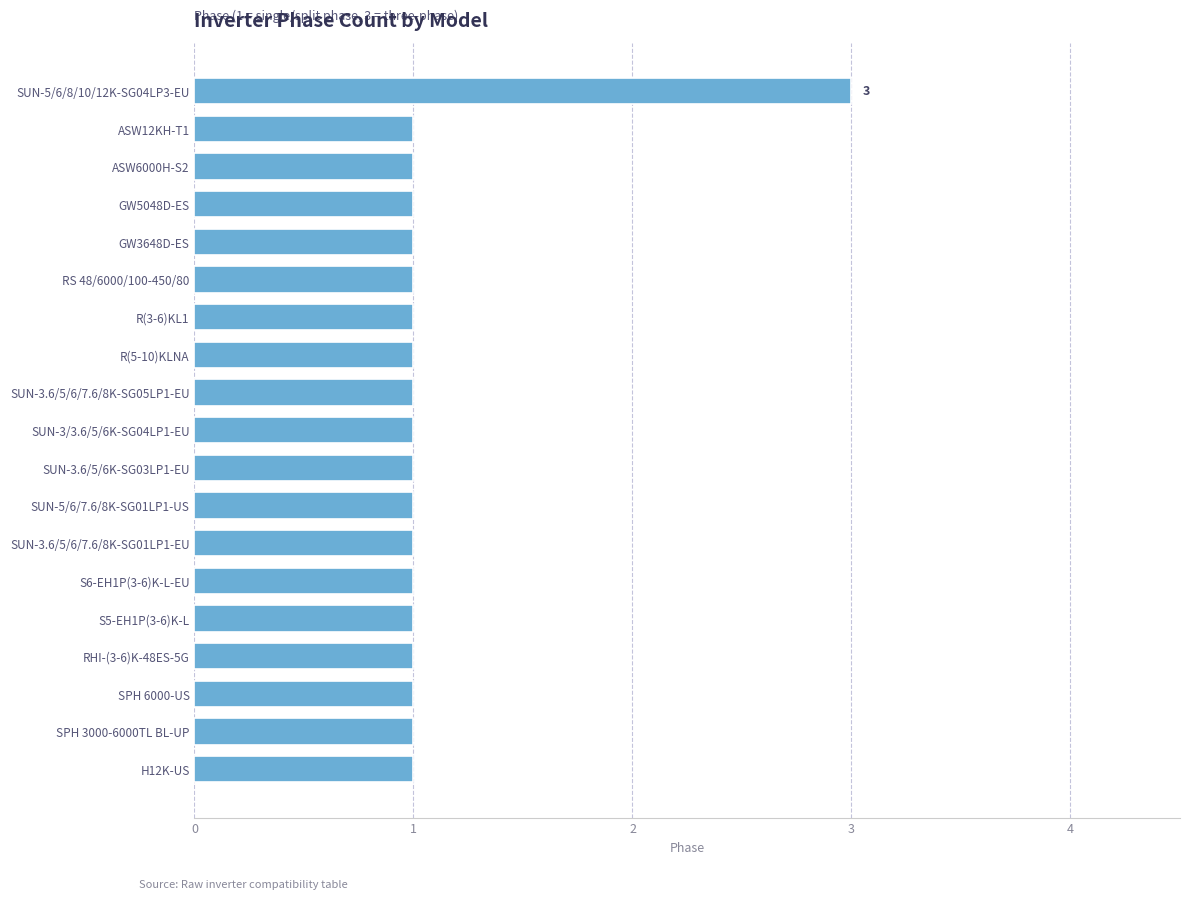

Reading bottom to top, what are all the values shown in this chart?

H12K-US=1	SPH 3000-6000TL BL-UP=1	SPH 6000-US=1	RHI-(3-6)K-48ES-5G=1	S5-EH1P(3-6)K-L=1	S6-EH1P(3-6)K-L-EU=1	SUN-3.6/5/6/7.6/8K-SG01LP1-EU=1	SUN-5/6/7.6/8K-SG01LP1-US=1	SUN-3.6/5/6K-SG03LP1-EU=1	SUN-3/3.6/5/6K-SG04LP1-EU=1	SUN-3.6/5/6/7.6/8K-SG05LP1-EU=1	R(5-10)KLNA=1	R(3-6)KL1=1	RS 48/6000/100-450/80=1	GW3648D-ES=1	GW5048D-ES=1	ASW6000H-S2=1	ASW12KH-T1=1	SUN-5/6/8/10/12K-SG04LP3-EU=3